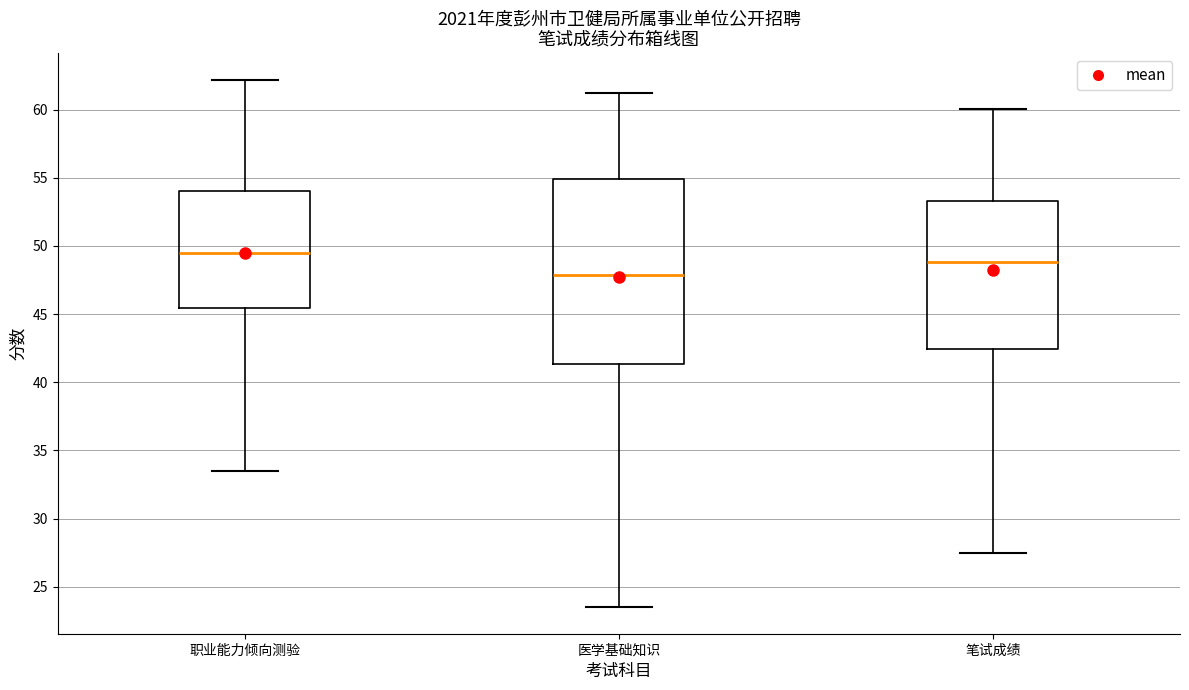

Reading left to right, transcribe this box plot: for each box, give where its median line is, the range the box spans, and where its two whiskers end, as read against the y-axis. The values are not printed on the chart, so give them approximately, as read against the axis.

职业能力倾向测验: median 49.5, box 45.5 to 54.0, whiskers 33.5 to 62.0
医学基础知识: median 48.0, box 41.5 to 55.0, whiskers 23.5 to 61.0
笔试成绩: median 49.0, box 42.5 to 53.5, whiskers 27.5 to 60.0